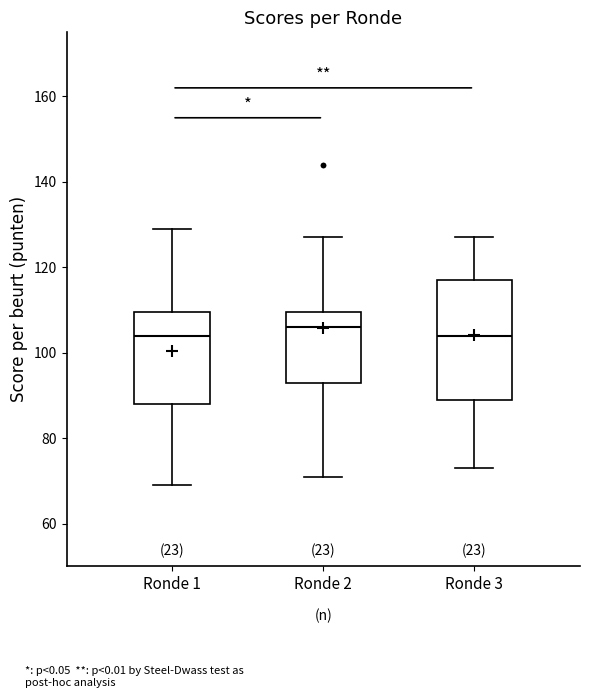

Where does the upper whisker of the box for Ronde 3 end on the y-axis? The values are not printed on the chart, so give them approximately, as read against the axis.

128